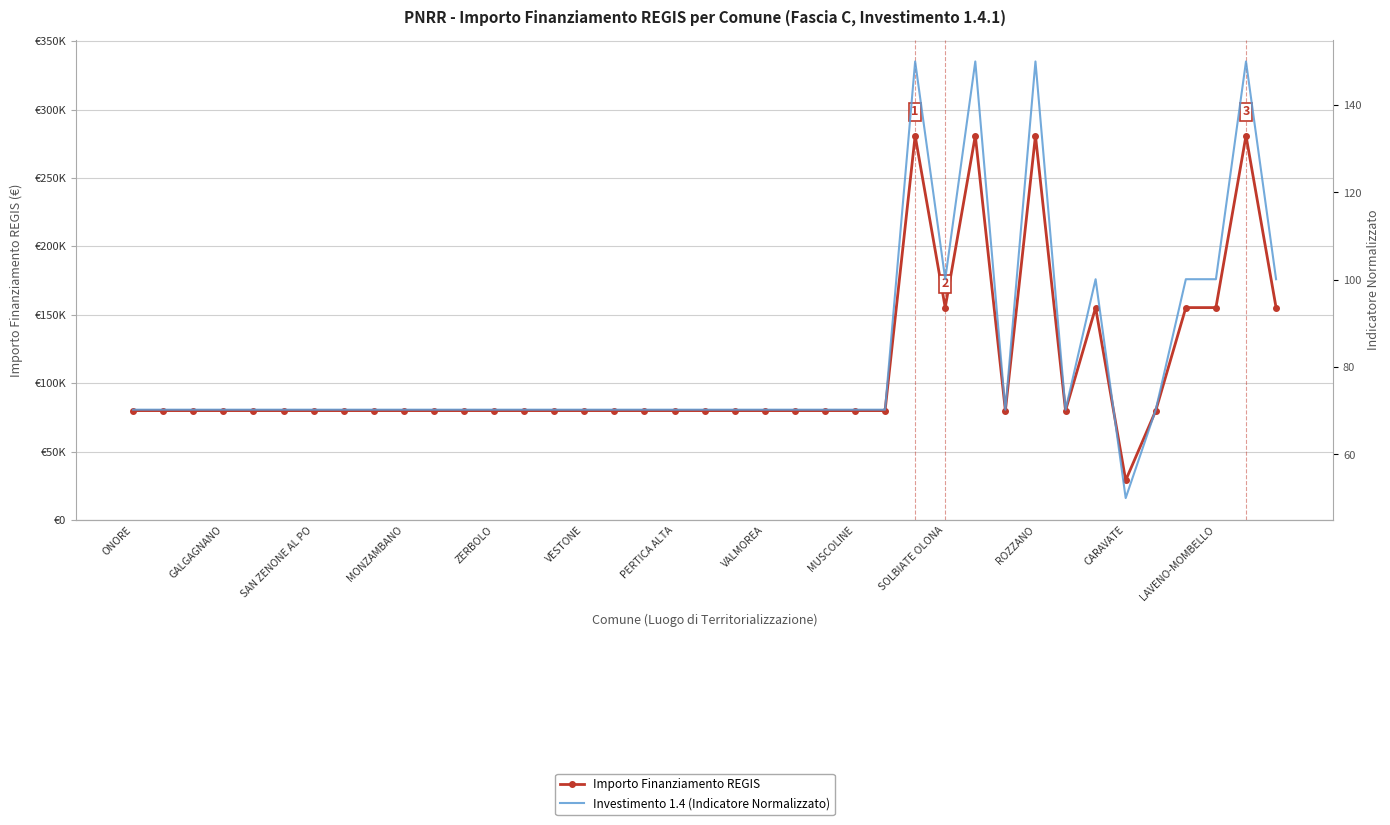

Between ONORE and ROZZANO, which series saw the biggest shift?

Importo Finanziamento REGIS